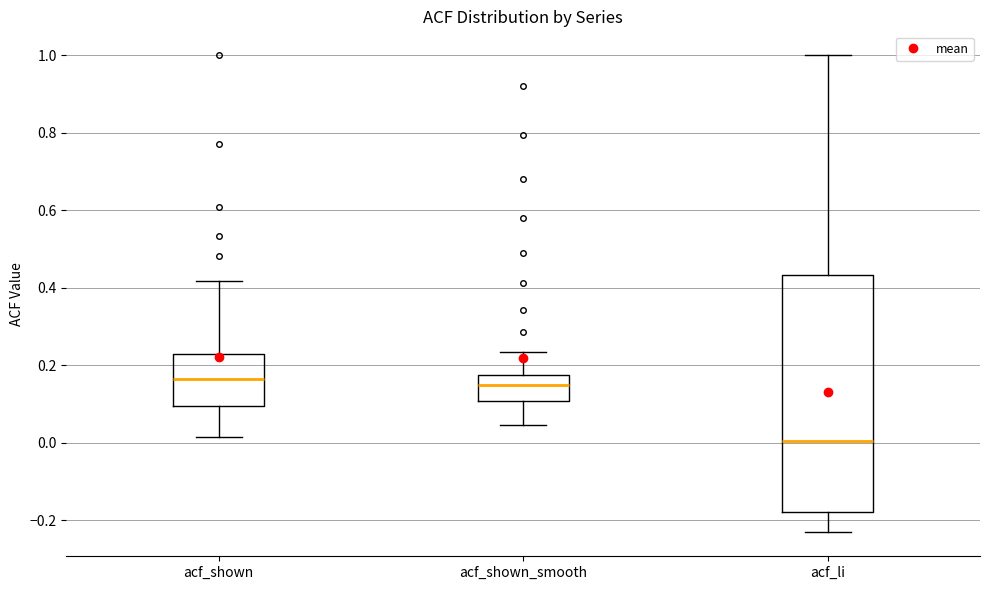

Reading left to right, transcribe this box plot: for each box, give where its median line is, the range the box spans, and where its two whiskers end, as read against the y-axis. The values are not printed on the chart, so give them approximately, as read against the axis.

acf_shown: median 0.16, box 0.10 to 0.22, whiskers 0.02 to 0.42
acf_shown_smooth: median 0.14, box 0.10 to 0.18, whiskers 0.04 to 0.24
acf_li: median 0.00, box -0.18 to 0.44, whiskers -0.24 to 1.00